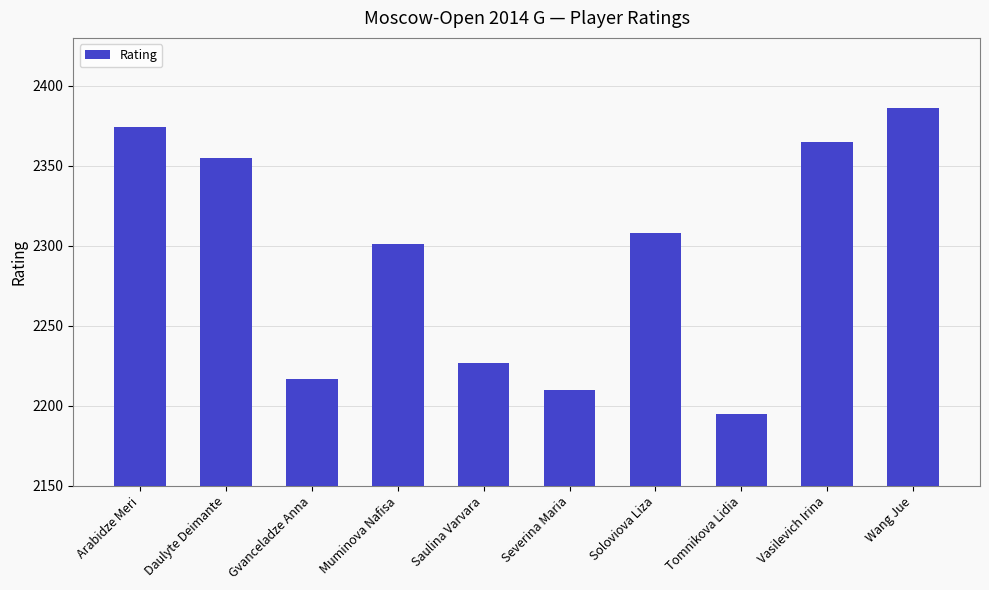

List the labels in order of value, smallest first.

Tomnikova Lidia, Severina Maria, Gvanceladze Anna, Saulina Varvara, Muminova Nafisa, Soloviova Liza, Daulyte Deimante, Vasilevich Irina, Arabidze Meri, Wang Jue